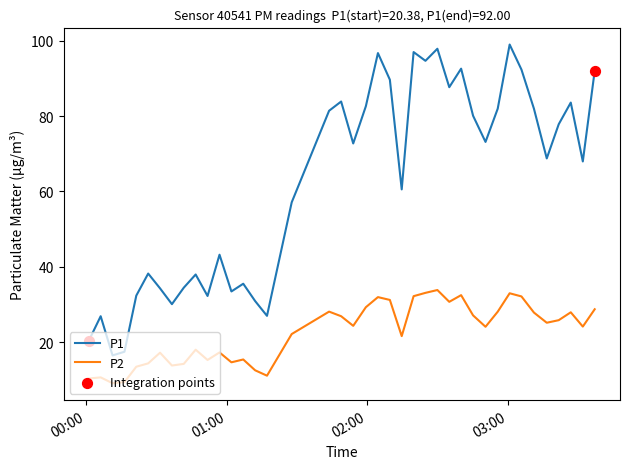

Which series has the widest spread of values?

P1